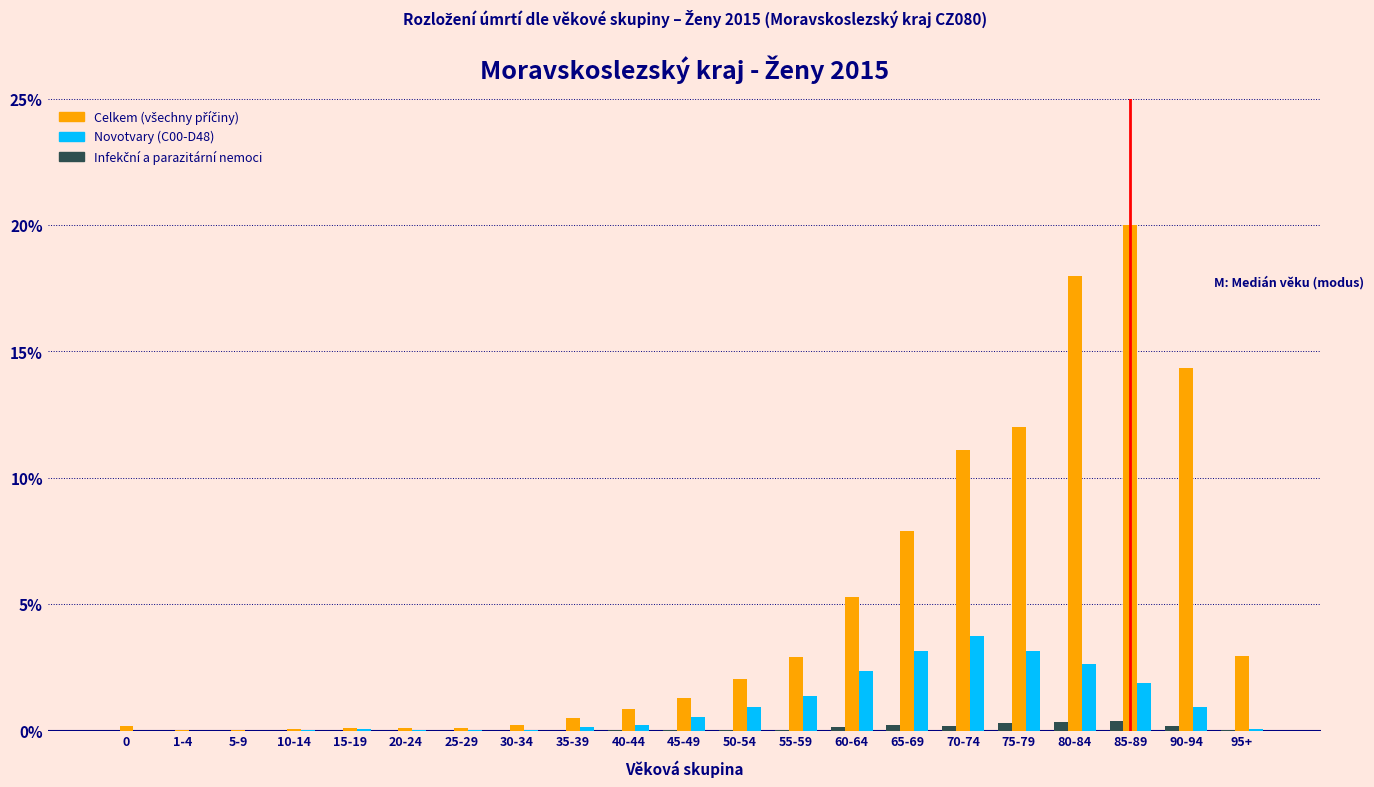

What is the greatest value displayed?

20.0